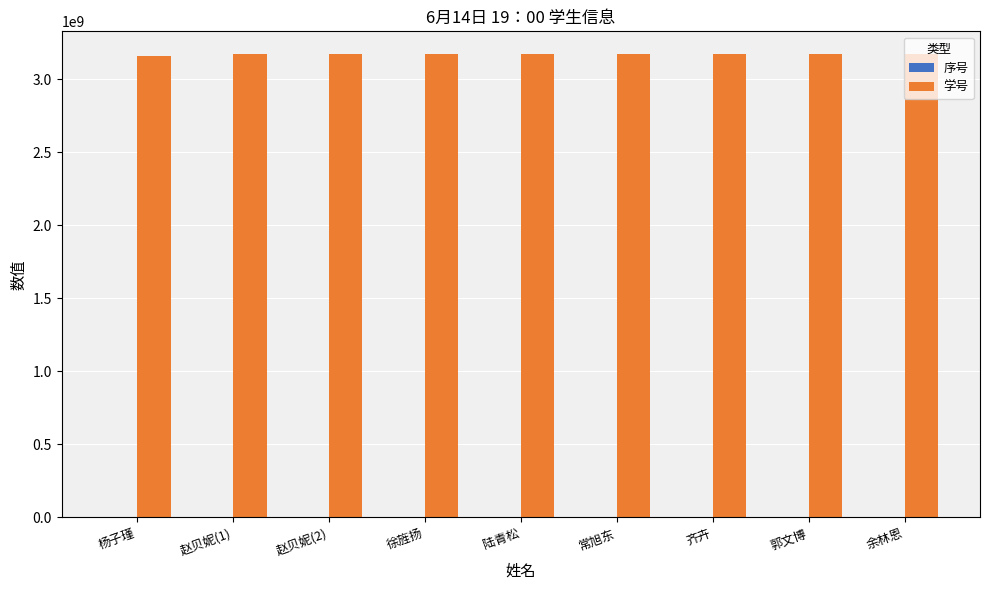

What is the average value of the 学号 series?

3168992815